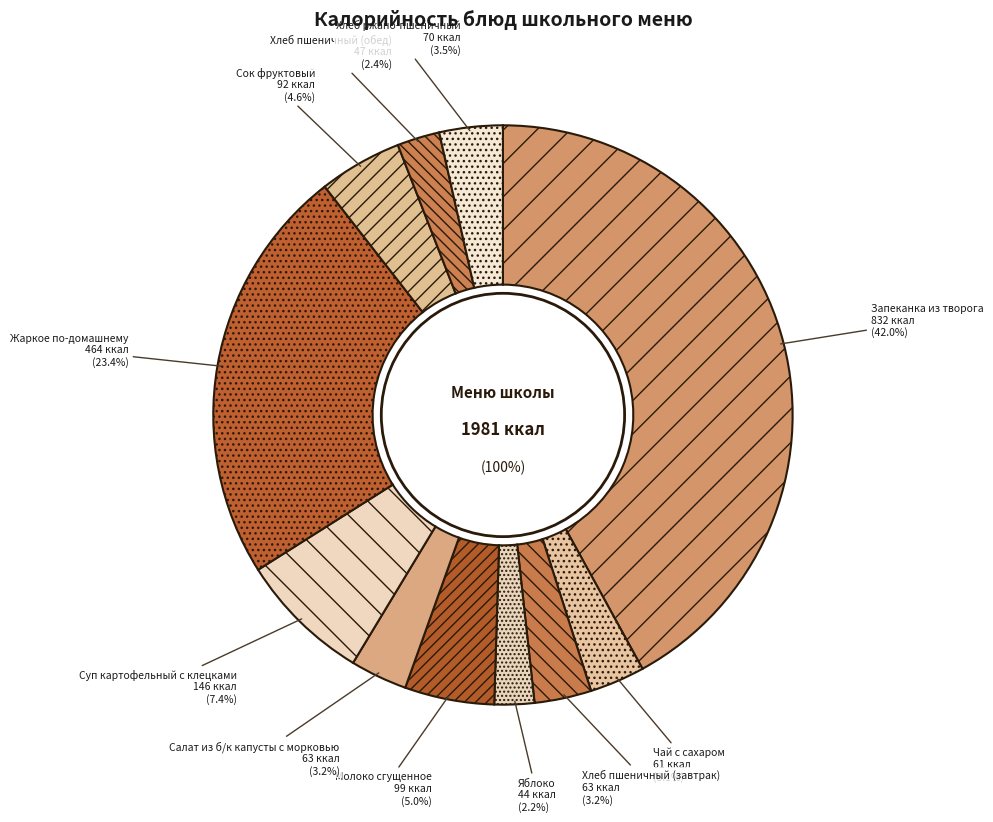

How many slices are in this pie chart?

11